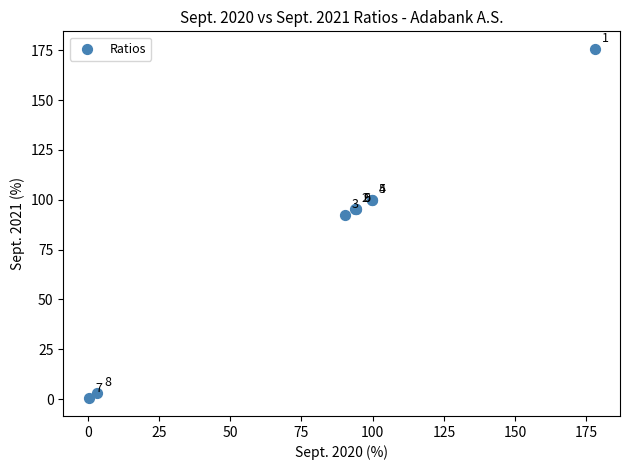

What Y value in the scatter plot is closest to 88?

92.3